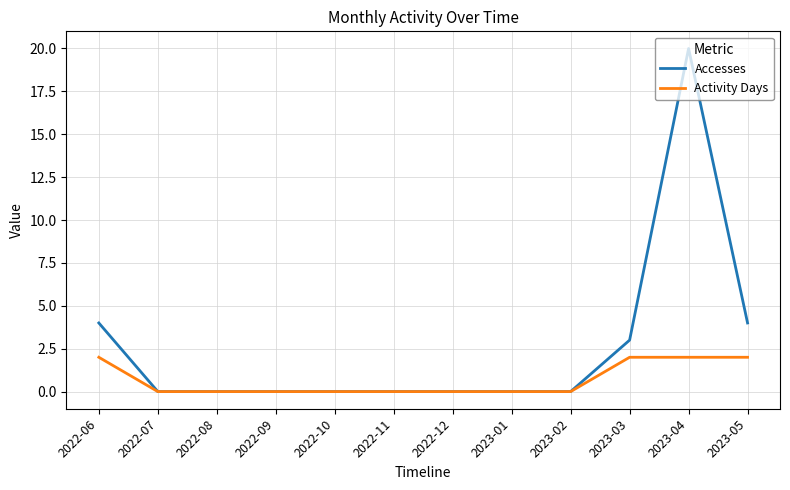

Reading right to left, list all the values displayed in this chart.

Accesses: 4	20	3	0	0	0	0	0	0	0	0	4
Activity Days: 2	2	2	0	0	0	0	0	0	0	0	2